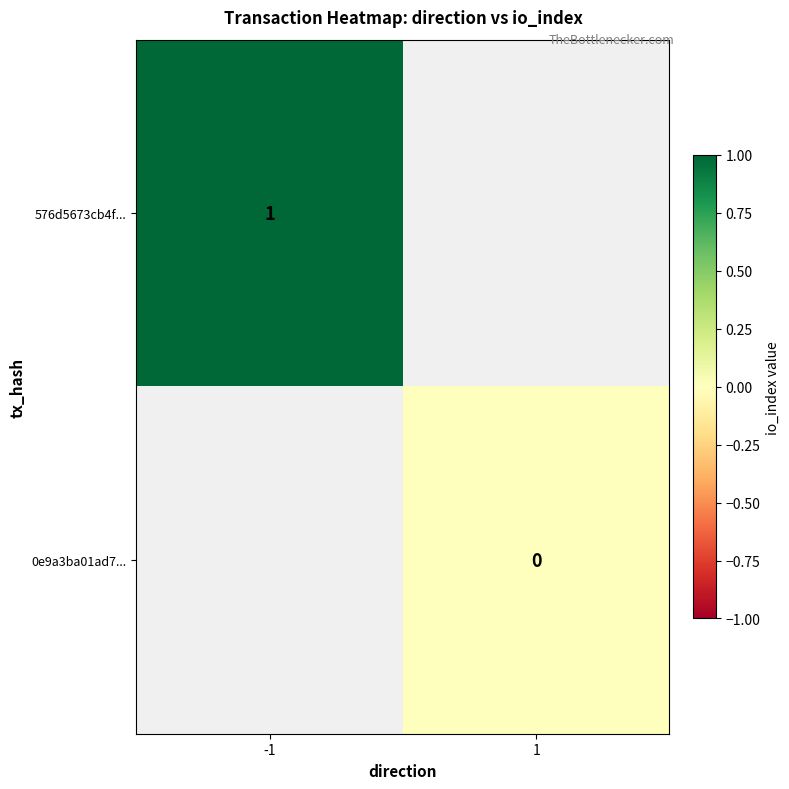

True or false: 576d5673cb4f... has a value of 2 at -1.

False